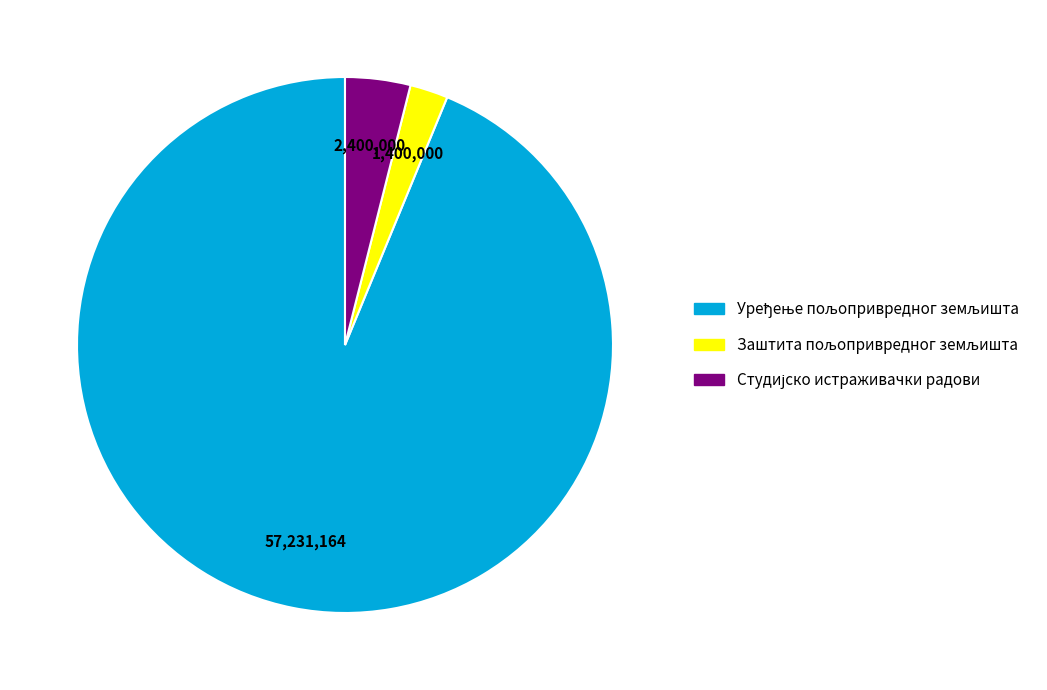

Is there a majority slice in this chart?

Yes